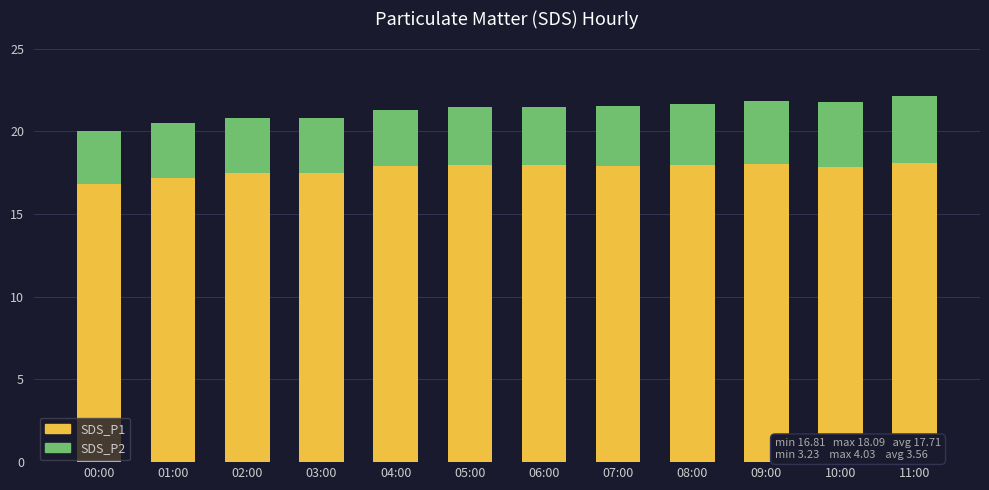

What is the difference between the maximum and minimum values in the SDS_P1 series?

1.3